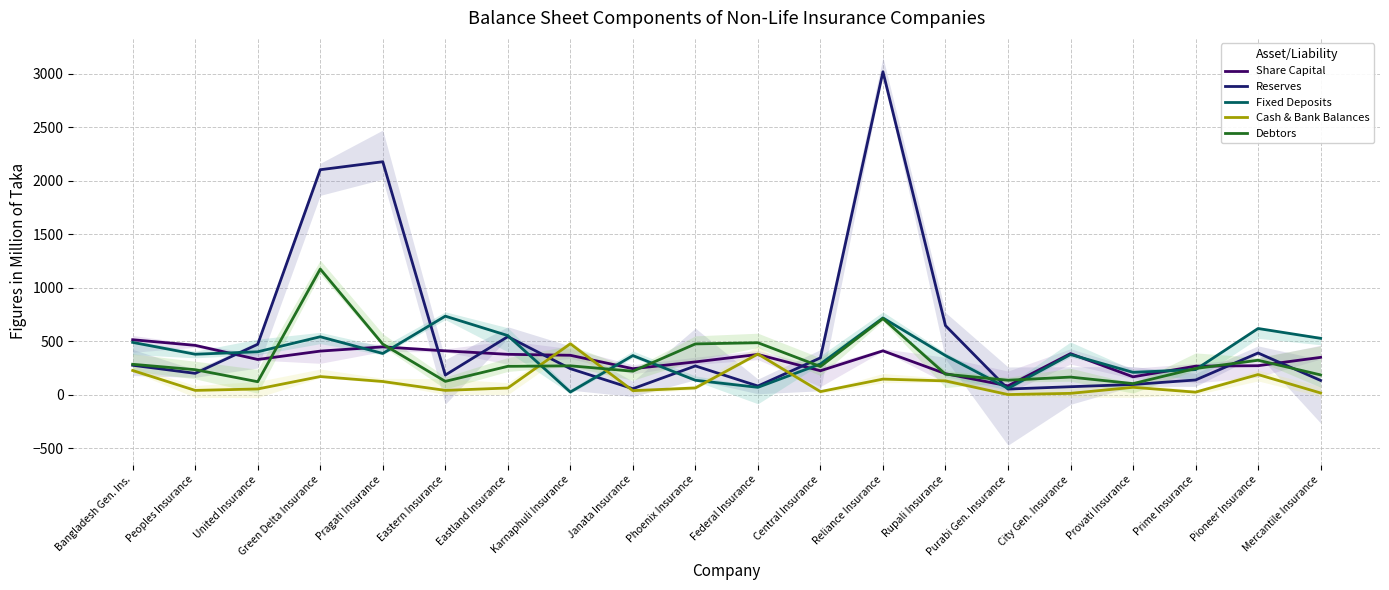

Reading right to left, transcribe all the data shown in this chart.

Share Capital: 349.8	271.9	267.6	168.0	384.8	83.5	197.4	410.7	224.7	377.0	307.4	243.9	369.2	378.2	410.6	447.8	408.2	330.0	462.0	514.5
Reserves: 134.3	390.5	138.5	96.5	75.6	53.8	646.3	3016.8	345.2	82.2	269.7	57.0	244.2	543.4	184.5	2176.7	2102.1	472.0	200.5	276.1
Fixed Deposits: 527.4	619.4	235.5	209.7	376.4	60.0	366.4	718.0	288.1	69.8	135.8	366.5	25.9	553.1	734.7	386.1	542.2	401.9	379.0	489.6
Cash & Bank Balances: 17.1	189.3	24.8	70.2	13.7	2.5	130.0	146.8	30.0	380.9	64.0	38.9	476.8	63.6	41.3	124.3	170.6	54.6	41.2	227.1
Debtors: 185.9	322.9	245.8	104.8	165.6	136.2	192.5	711.6	264.1	486.4	475.3	220.5	270.9	266.1	125.6	473.8	1174.9	122.4	234.8	285.2